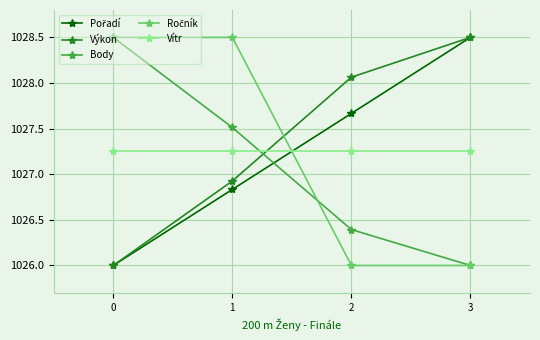

How many distinct data groups are displayed?

5